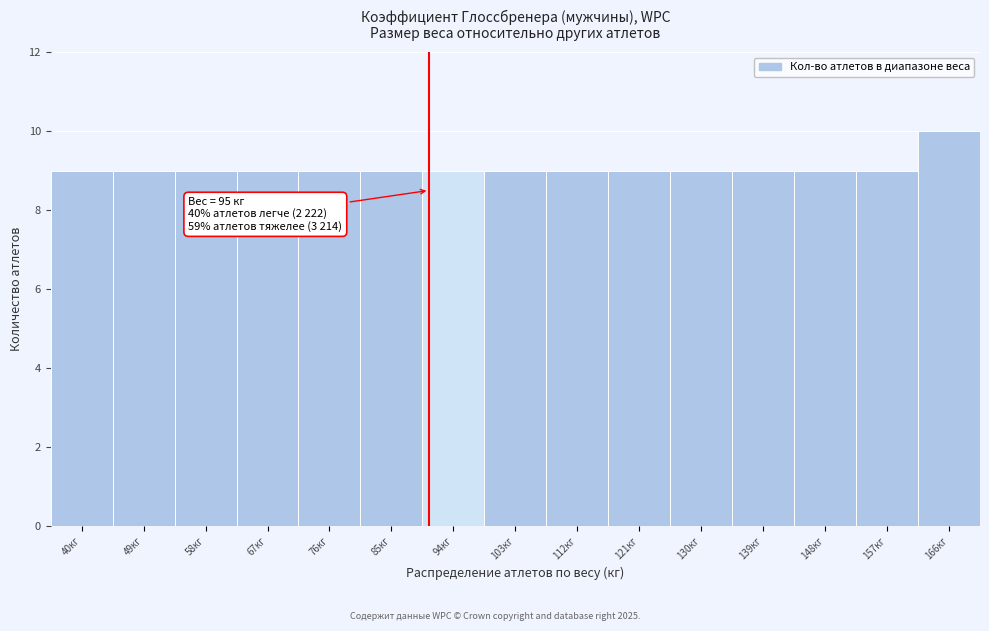

Reading left to right, list all the values displayed in this chart.

40кг=9	49кг=9	58кг=9	67кг=9	76кг=9	85кг=9	94кг=9	103кг=9	112кг=9	121кг=9	130кг=9	139кг=9	148кг=9	157кг=9	166кг=10